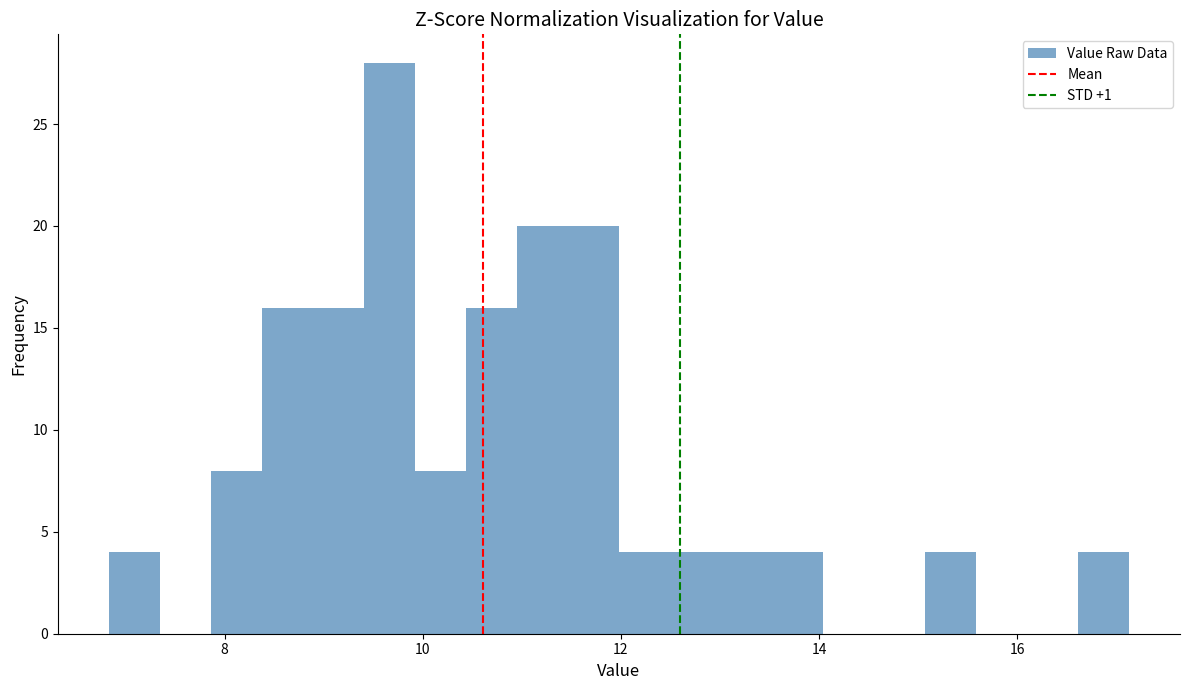

Around what value on the x-axis is the tallest bar? Give the approximate position of its centre, as read against the axis.

9.6